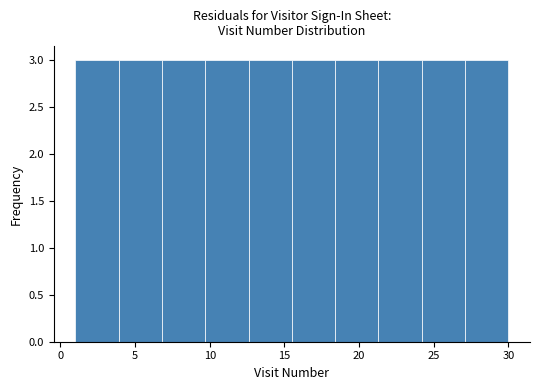

Reading left to right, transcribe this chart: for each bar, give the range it covers on the x-axis and its height. Neither the bar edges nor the heights are printed on the chart, so give them approximately, as read against the axes.

1.0 to 3.9: 3
3.9 to 6.8: 3
6.8 to 9.7: 3
9.7 to 12.6: 3
12.6 to 15.5: 3
15.5 to 18.4: 3
18.4 to 21.3: 3
21.3 to 24.2: 3
24.2 to 27.1: 3
27.1 to 30.0: 3